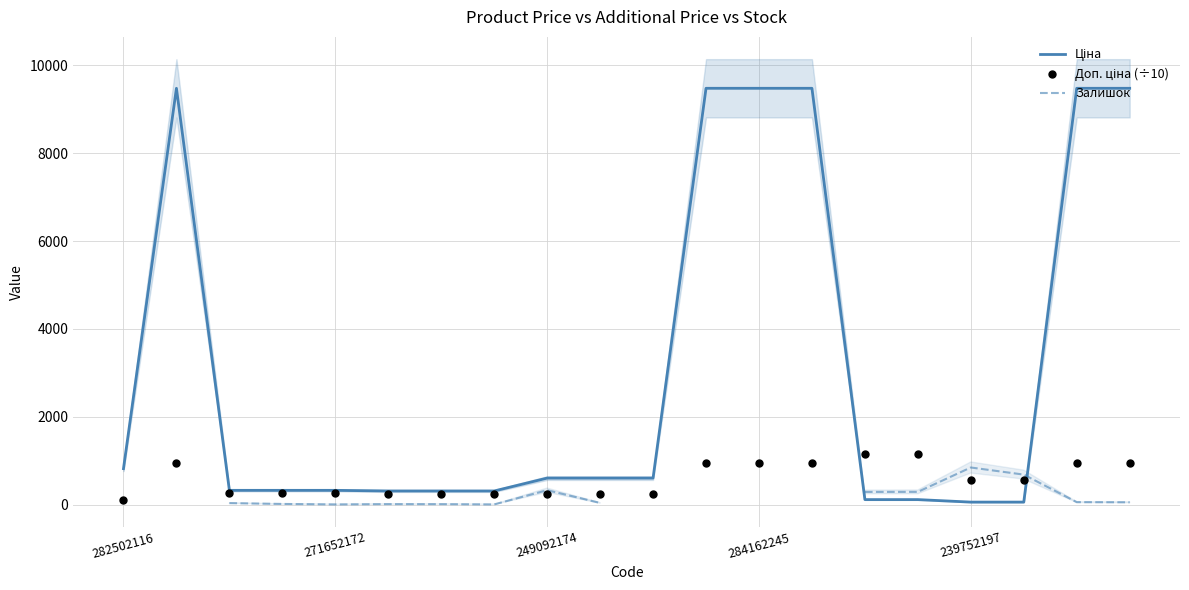

At which category is the sum across all series the highest?

18